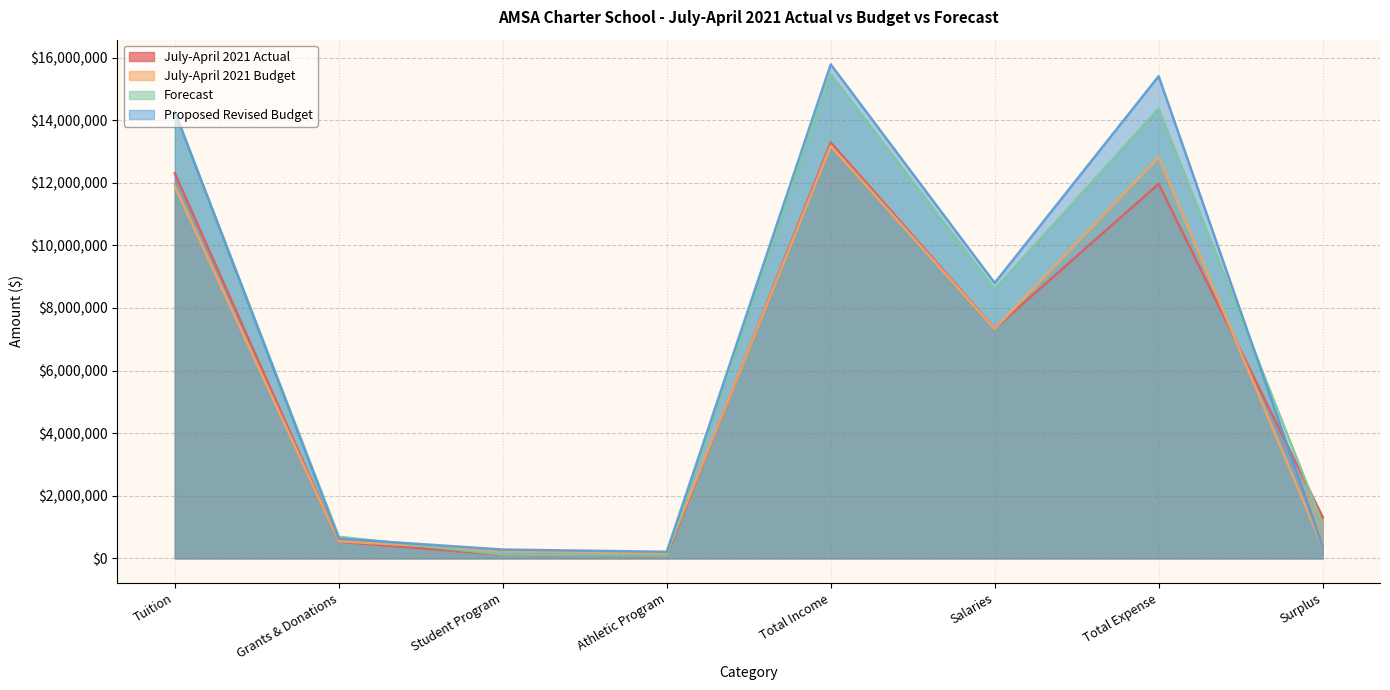

At which category is the sum across all series the highest?

Total Income